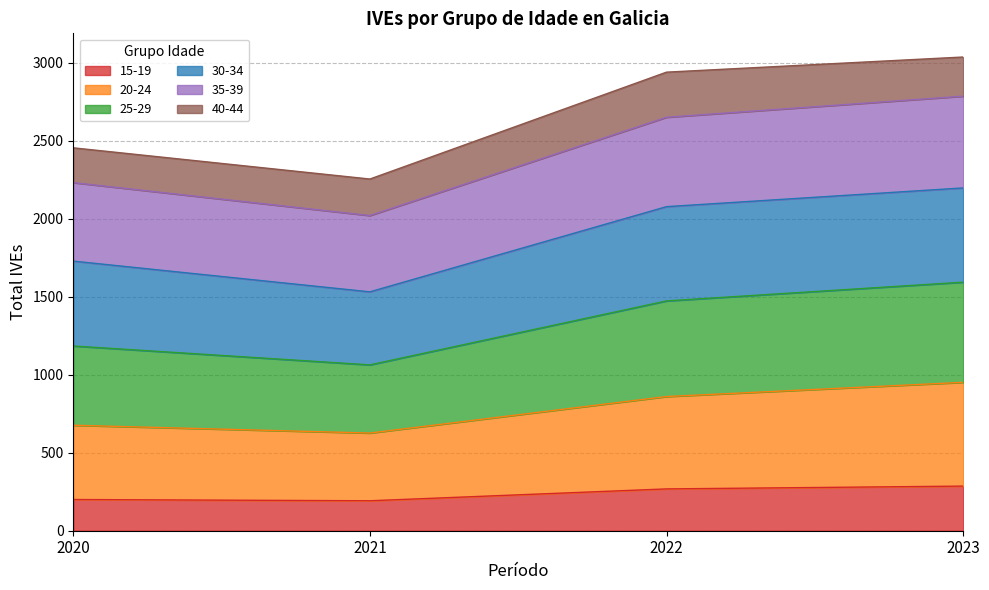

What is the total value across all series at 2021?

2254